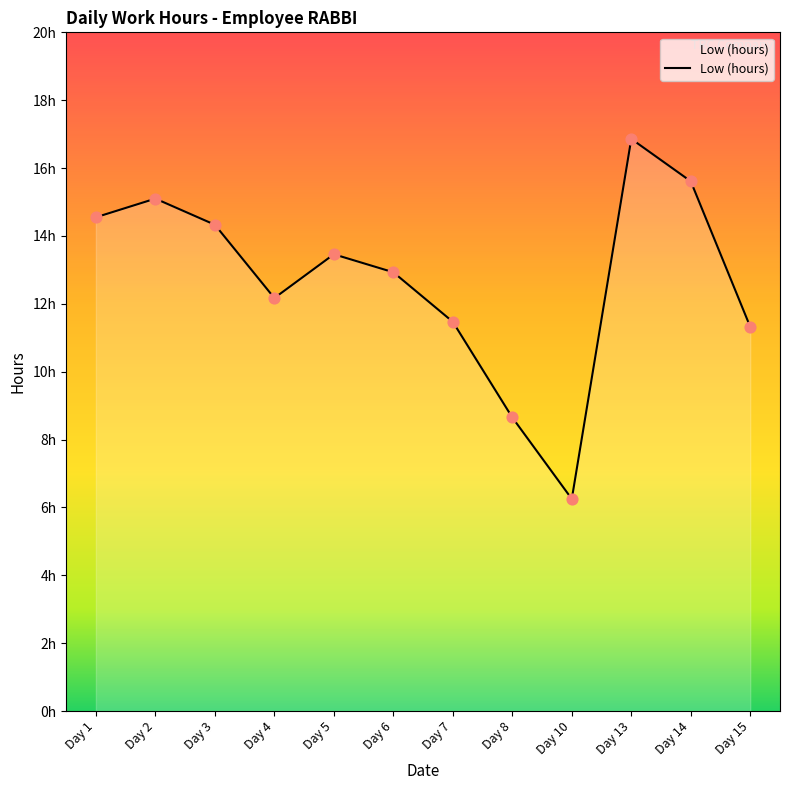

Between Day 15 and Day 6, which is larger?

Day 6